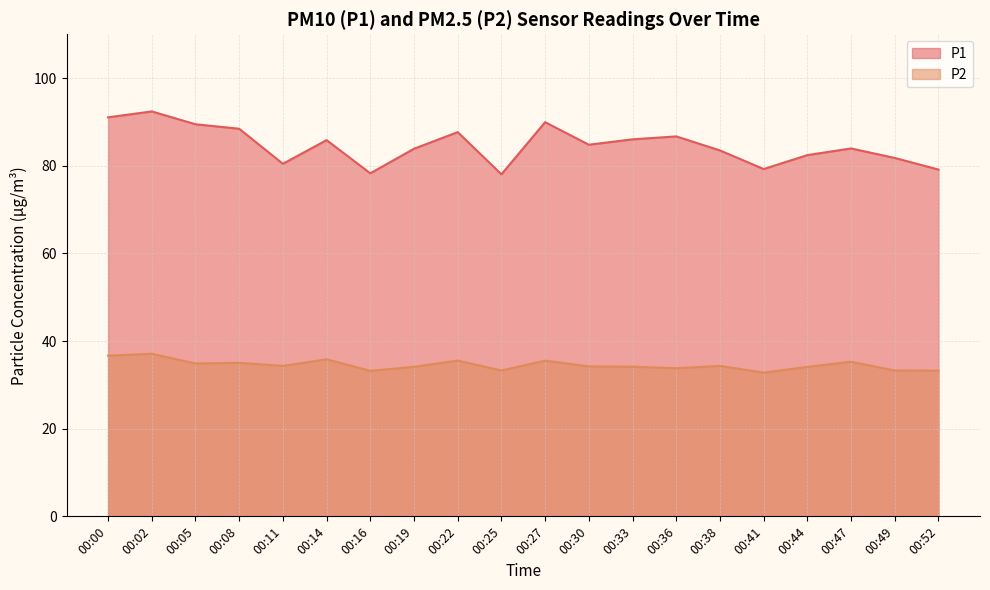

The P2 series shows 33.2 at 00:16. True or false?

True